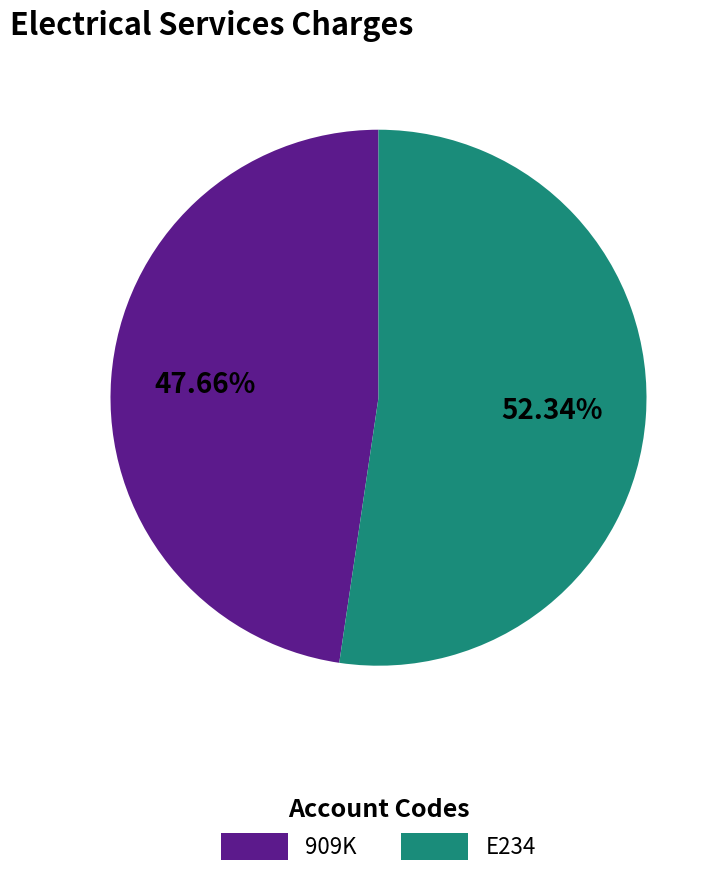

To the nearest percent, what portion does 909K represent?

48%